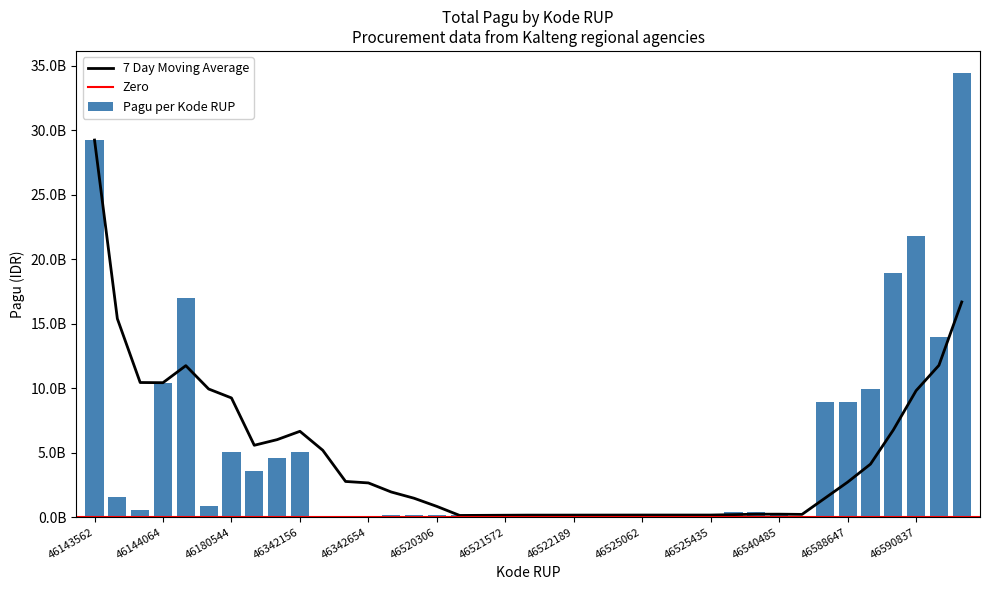

Are the bars horizontal?

No